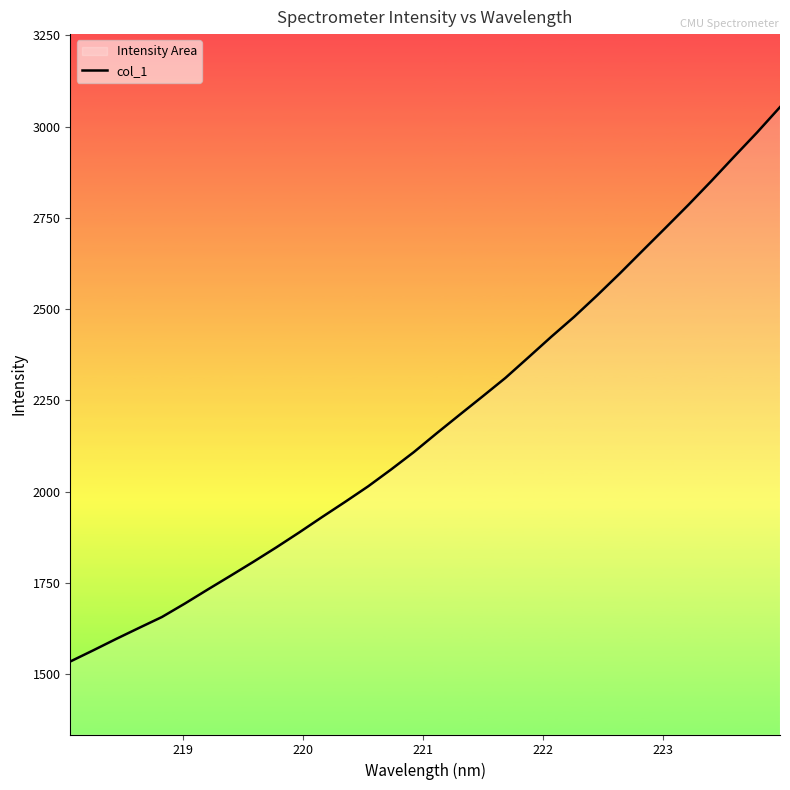

What is the smallest value displayed?

1534.4